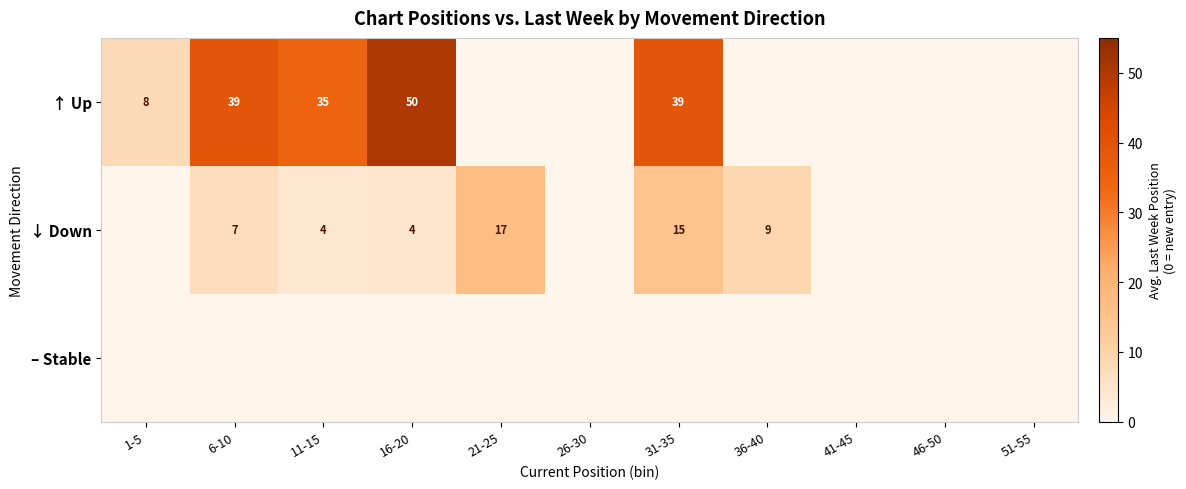

What is the difference between the highest and lowest values at 6-10?

39.0